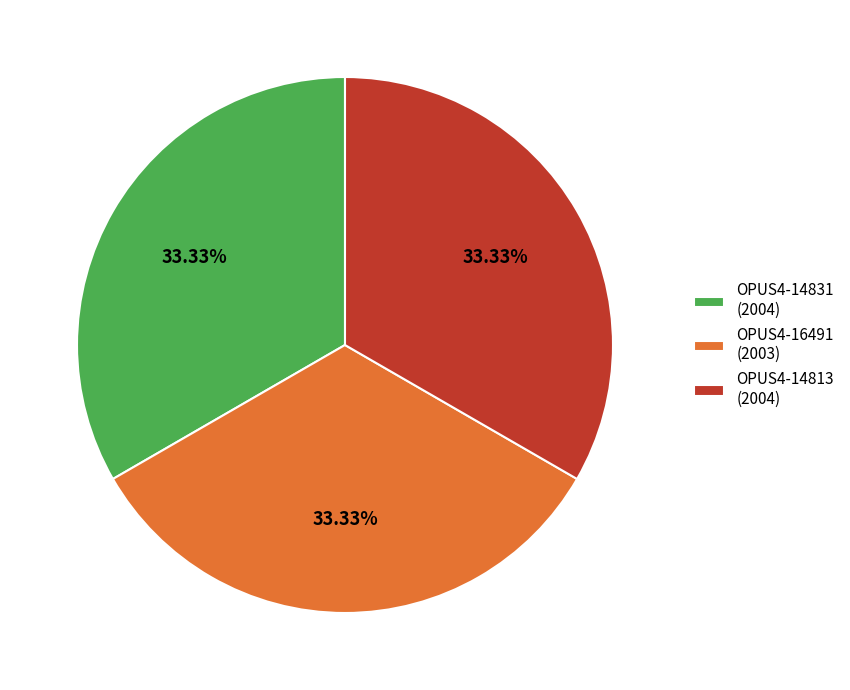

How many slices are in this pie chart?

3